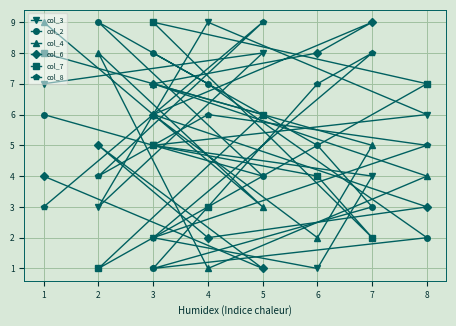

At which category does col_7 reach its first local peak?

3